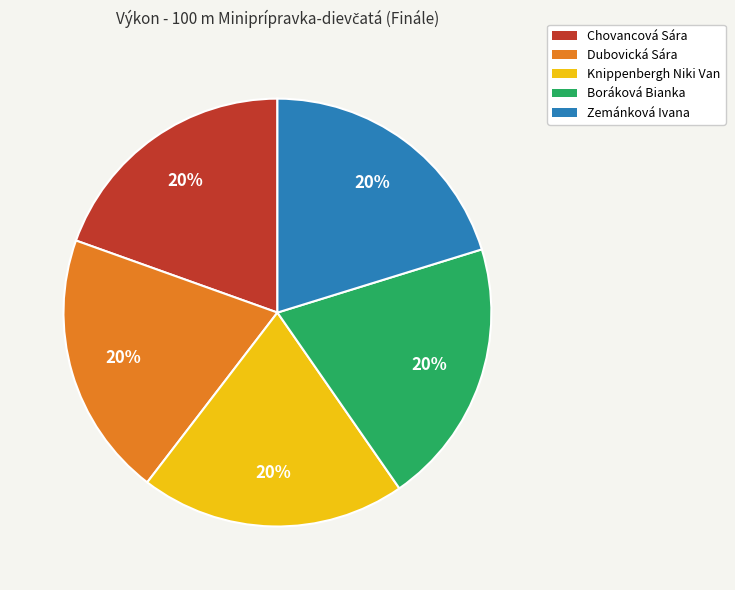

Do Knippenbergh Niki Van and Zemánková Ivana together represent more than half of the pie?

No